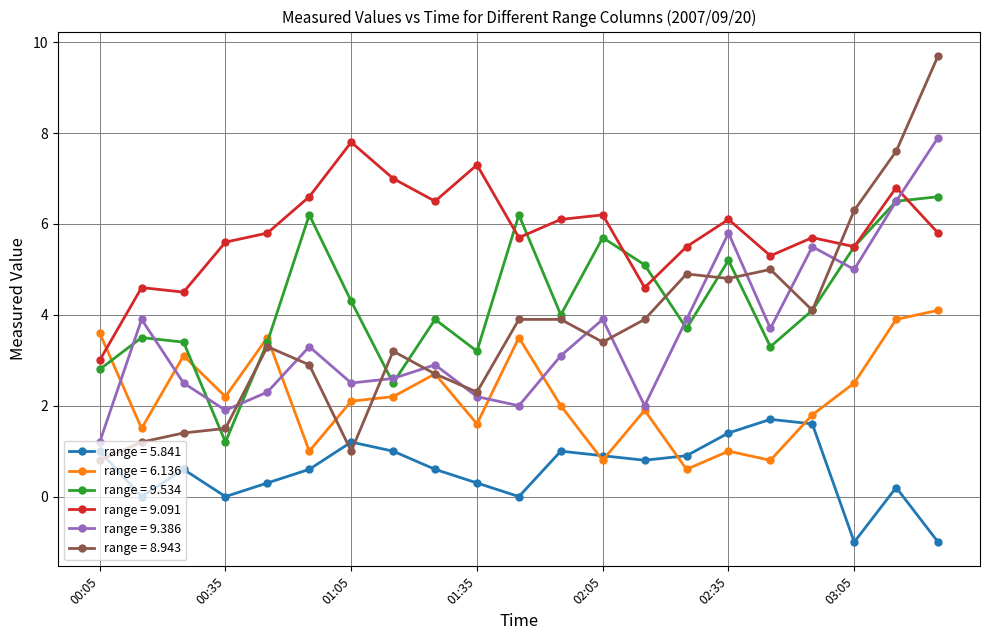

What is the maximum value for range = 8.943?

9.7